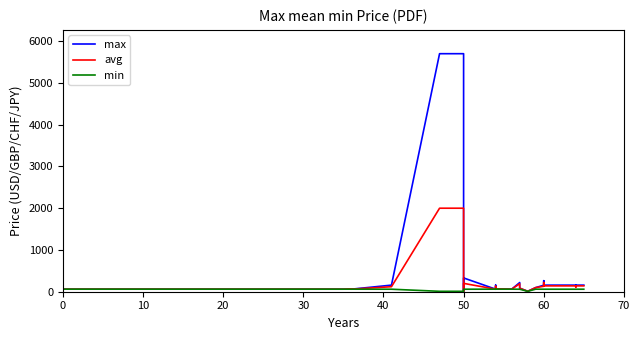

Is the value of min at 70 greater than the value of max at 10?

No